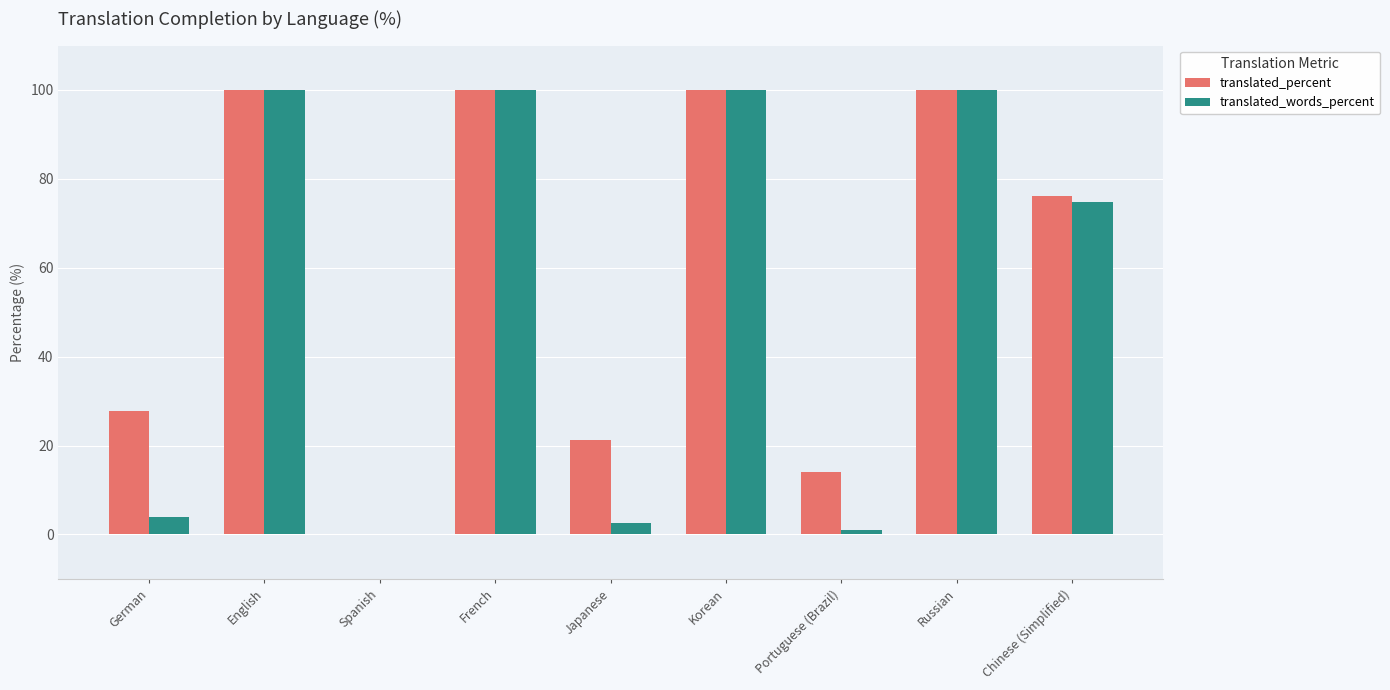

What is the greatest value displayed?

100.0